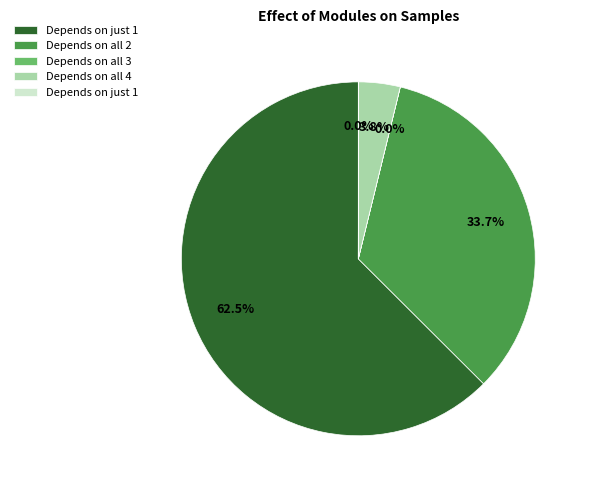

Does any single category account for the majority?

Yes